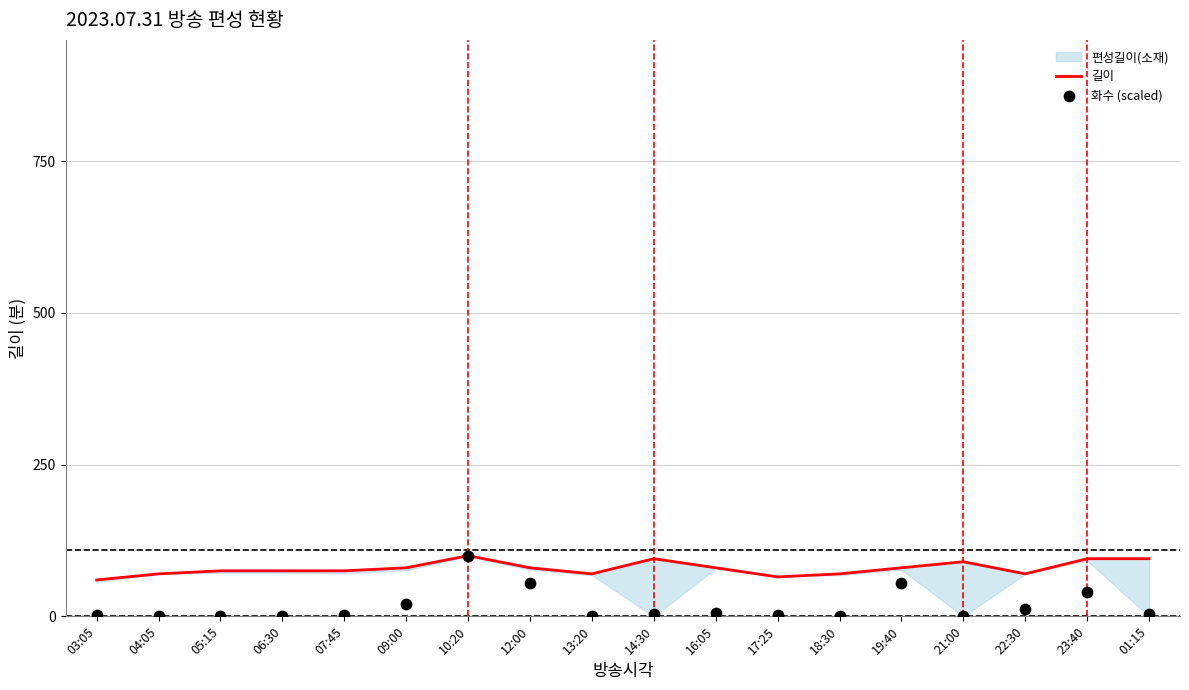

At which category is the sum across all series the highest?

10:20